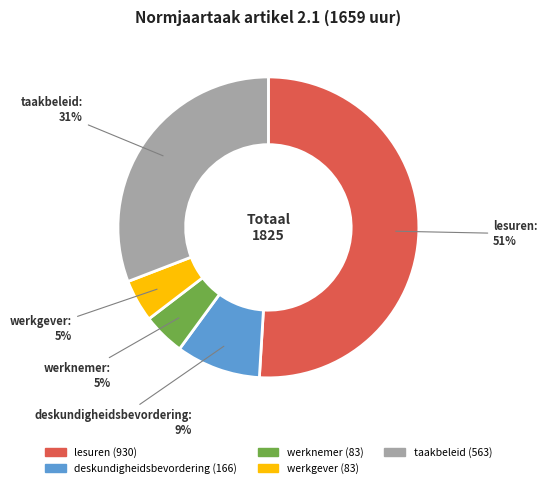

Is the sum of taakbeleid and lesuren greater than half?

Yes